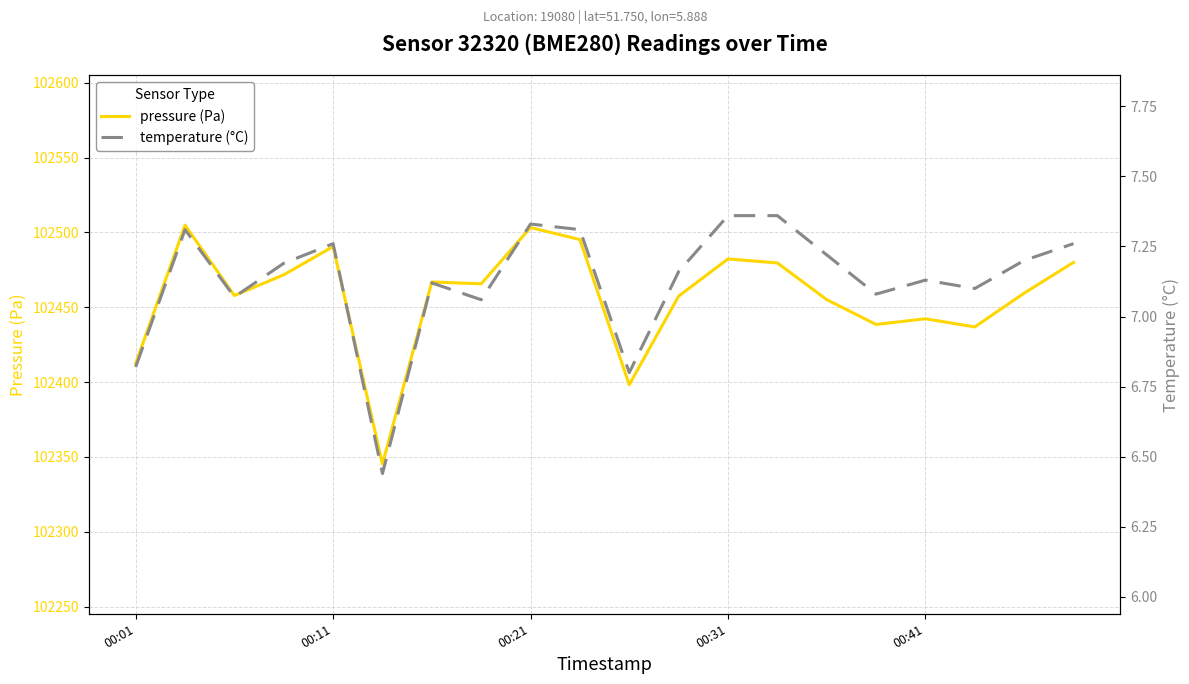

Reading left to right, transcribe all the data shown in this chart.

pressure (Pa): 102412.4	102504.8	102457.8	102471.7	102490.5	102345.2	102466.9	102465.6	102503.2	102495.2	102398.2	102457.4	102482.2	102479.6	102455.1	102438.5	102442.3	102436.8	102459.4	102479.9
temperature (°C): 6.8	7.3	7.1	7.2	7.3	6.4	7.1	7.1	7.3	7.3	6.8	7.2	7.4	7.4	7.2	7.1	7.1	7.1	7.2	7.3